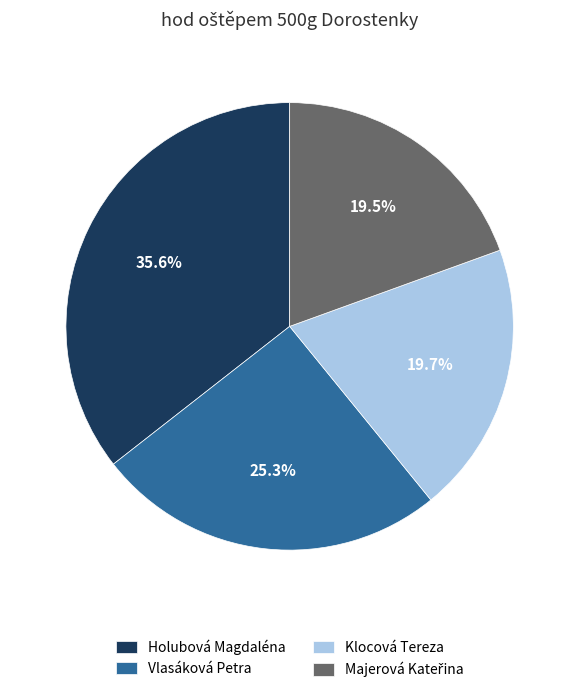

What is the ratio of the value at Vlasáková Petra to the value at Klocová Tereza?

1.3